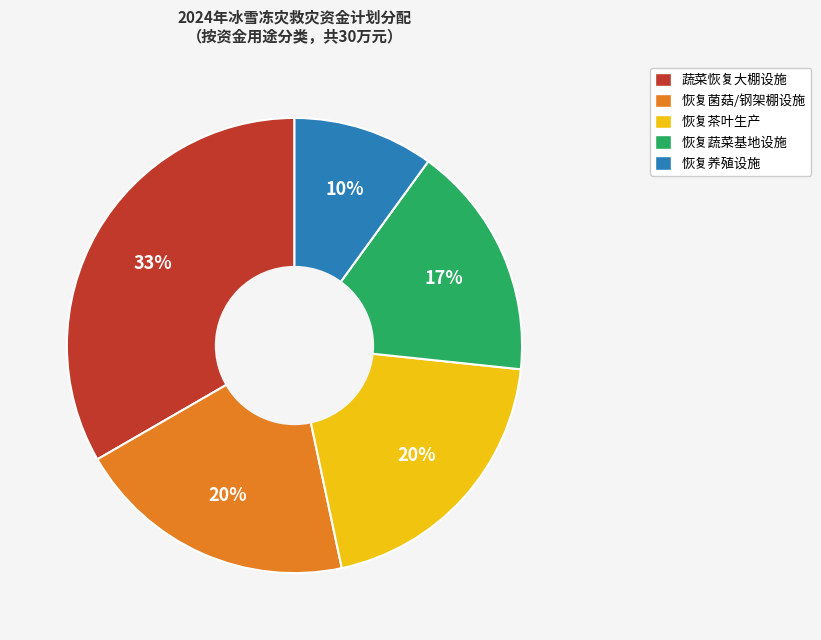

To the nearest percent, what is the difference between the largest and smallest slice percentages?

23%